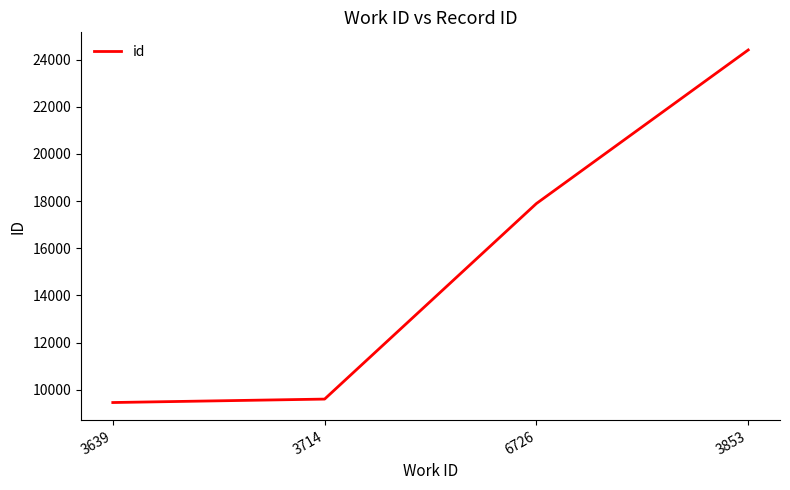

Is it true that the value at 6726 is 27831?

False